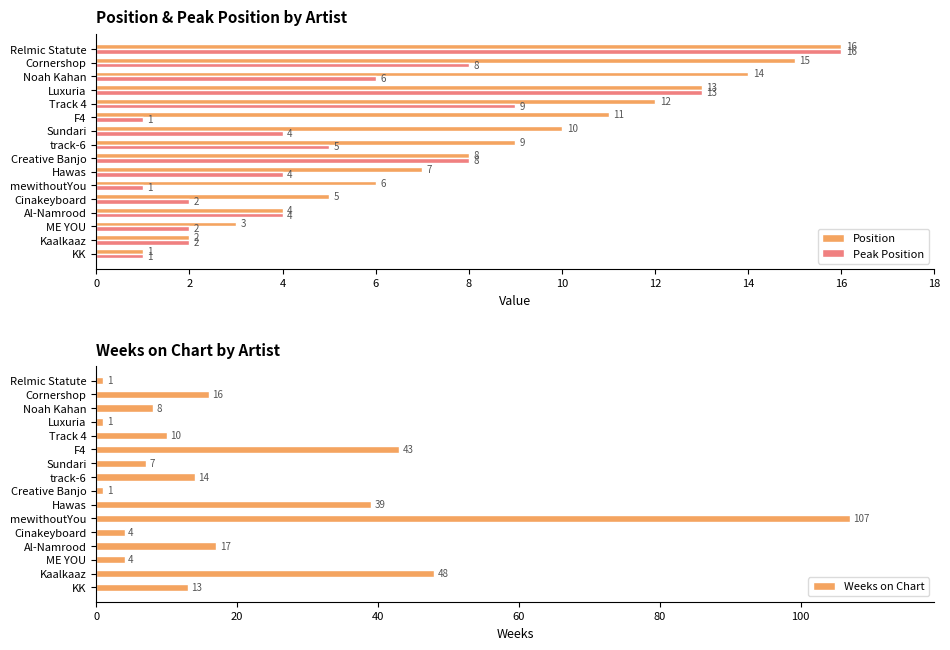

Reading left to right, what are all the values shown in this chart?

Position: 1	2	3	4	5	6	7	8	9	10	11	12	13	14	15	16
Peak Position: 1	2	2	4	2	1	4	8	5	4	1	9	13	6	8	16
Weeks on Chart: 13	48	4	17	4	107	39	1	14	7	43	10	1	8	16	1